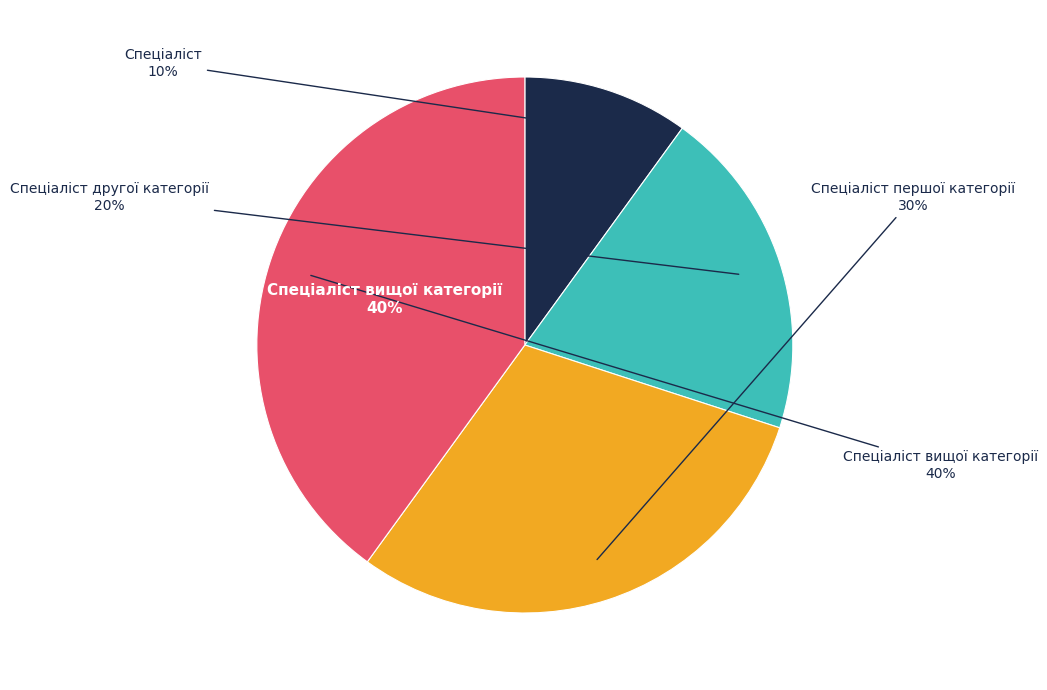

Is Спеціаліст the majority of the pie?

No